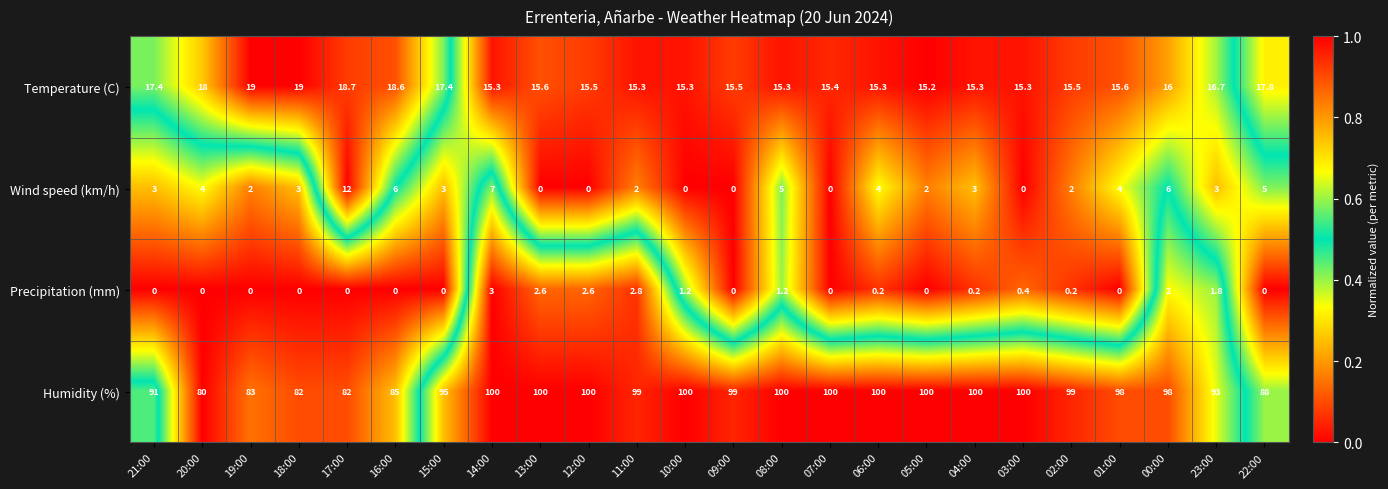

What is the difference between the maximum and minimum values in the Humidity (%) series?

20.0